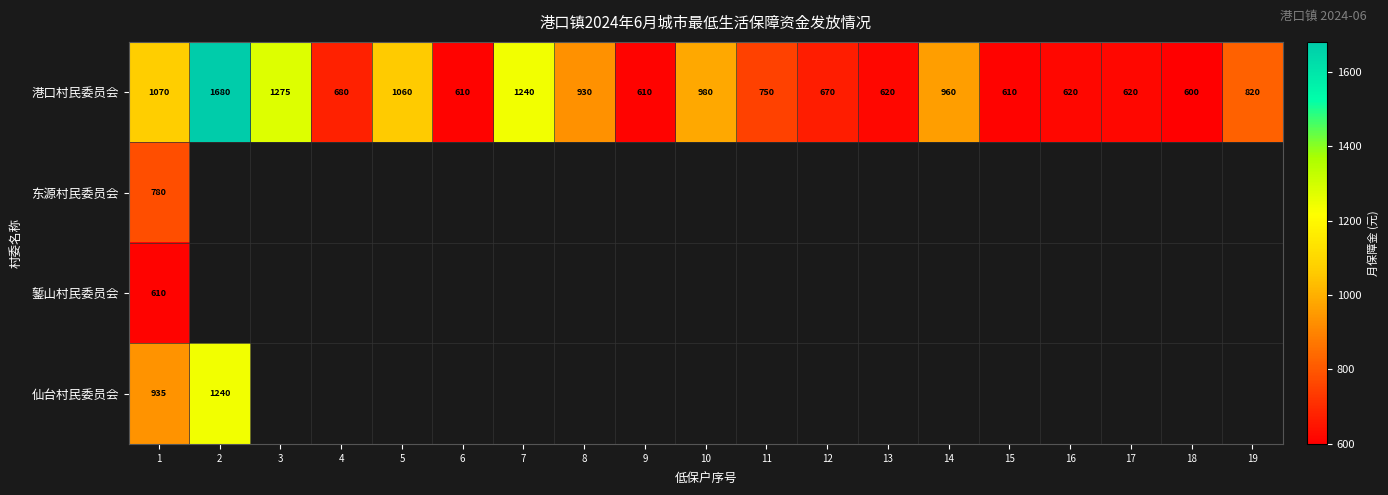

The 仙台村民委员会 series shows 857 at 2. True or false?

False